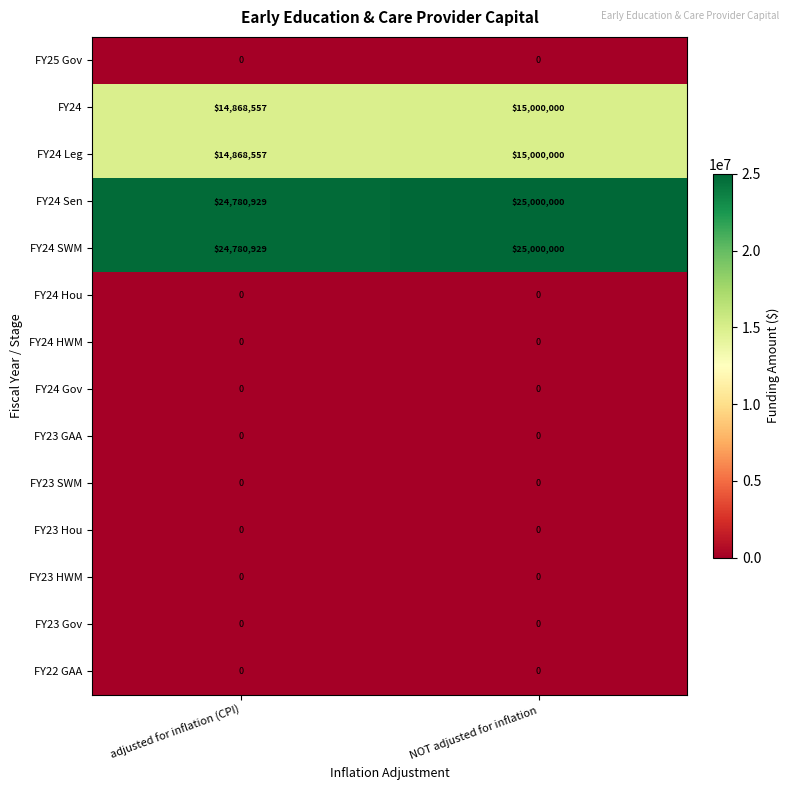

What is the difference between the highest and lowest values at adjusted for inflation (CPI)?

24780929